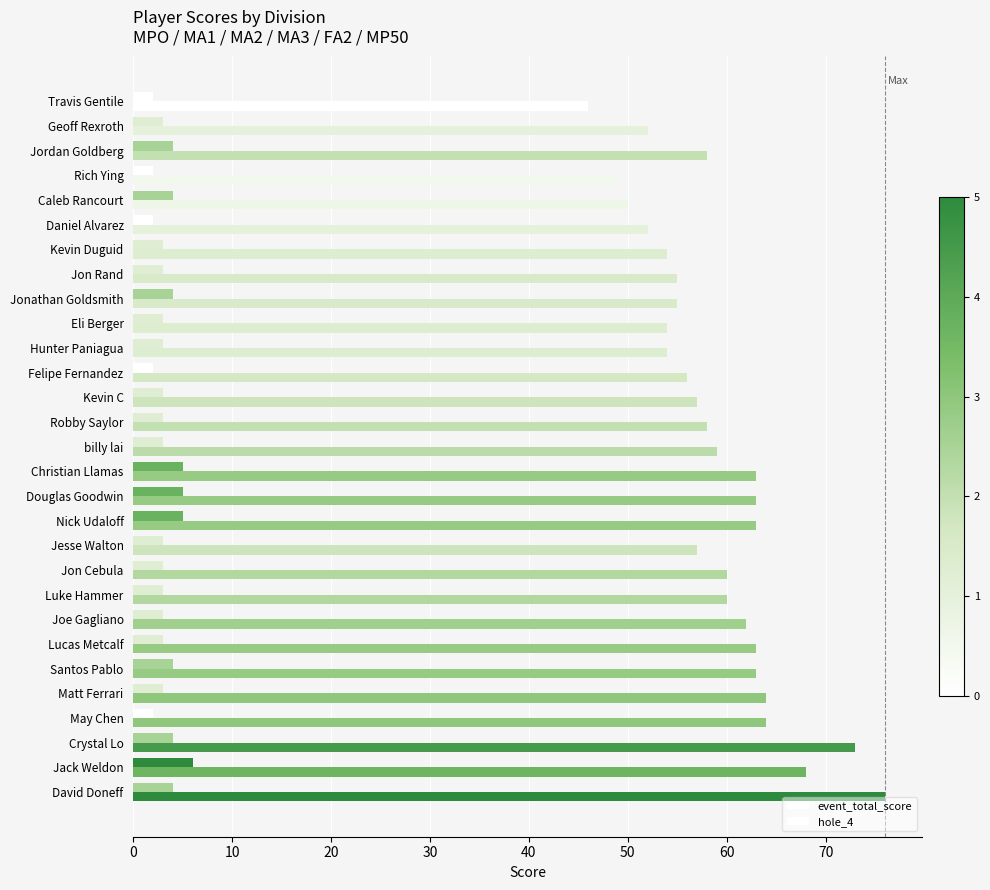

How many data points does each series have?

29